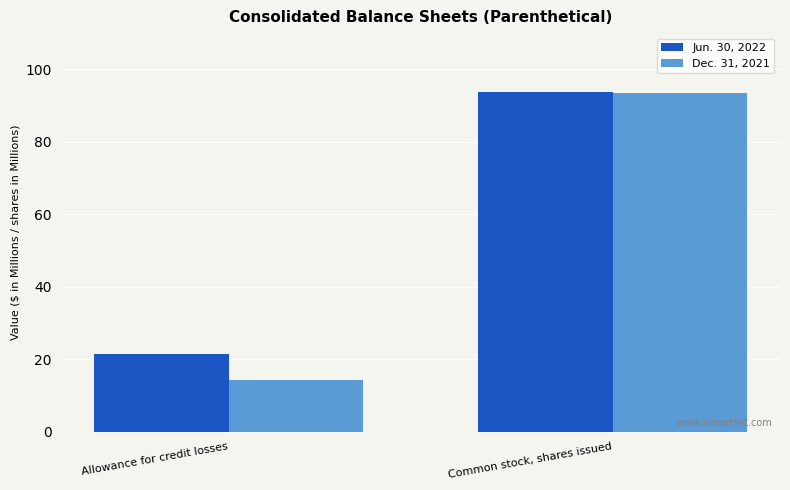

Between Allowance for credit losses and Common stock, shares issued, which series saw the biggest shift?

Dec. 31, 2021